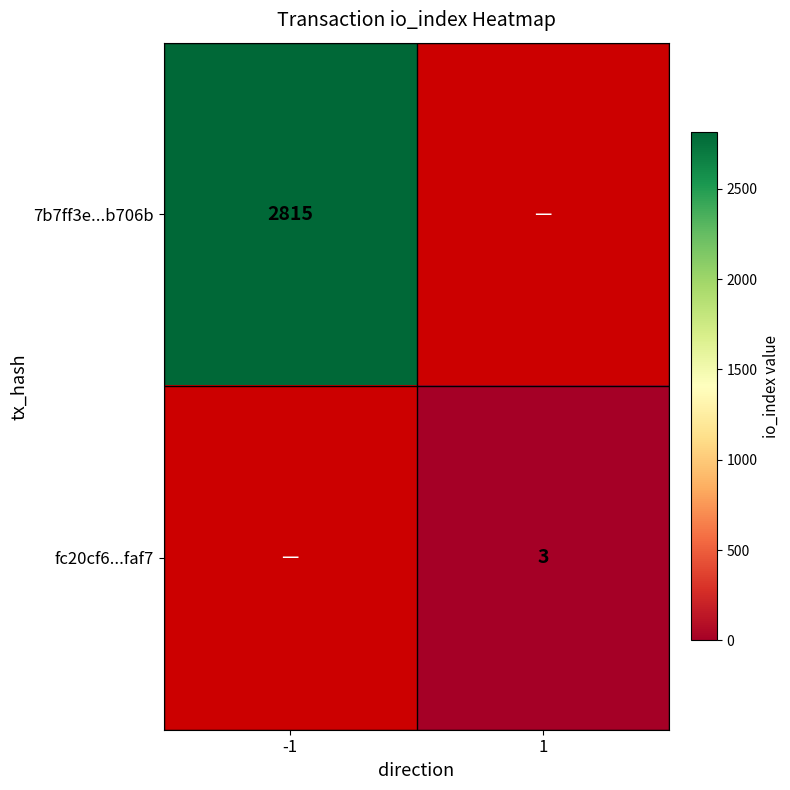

The value of 7b7ff3e...b706b at -1 is 1378. True or false?

False